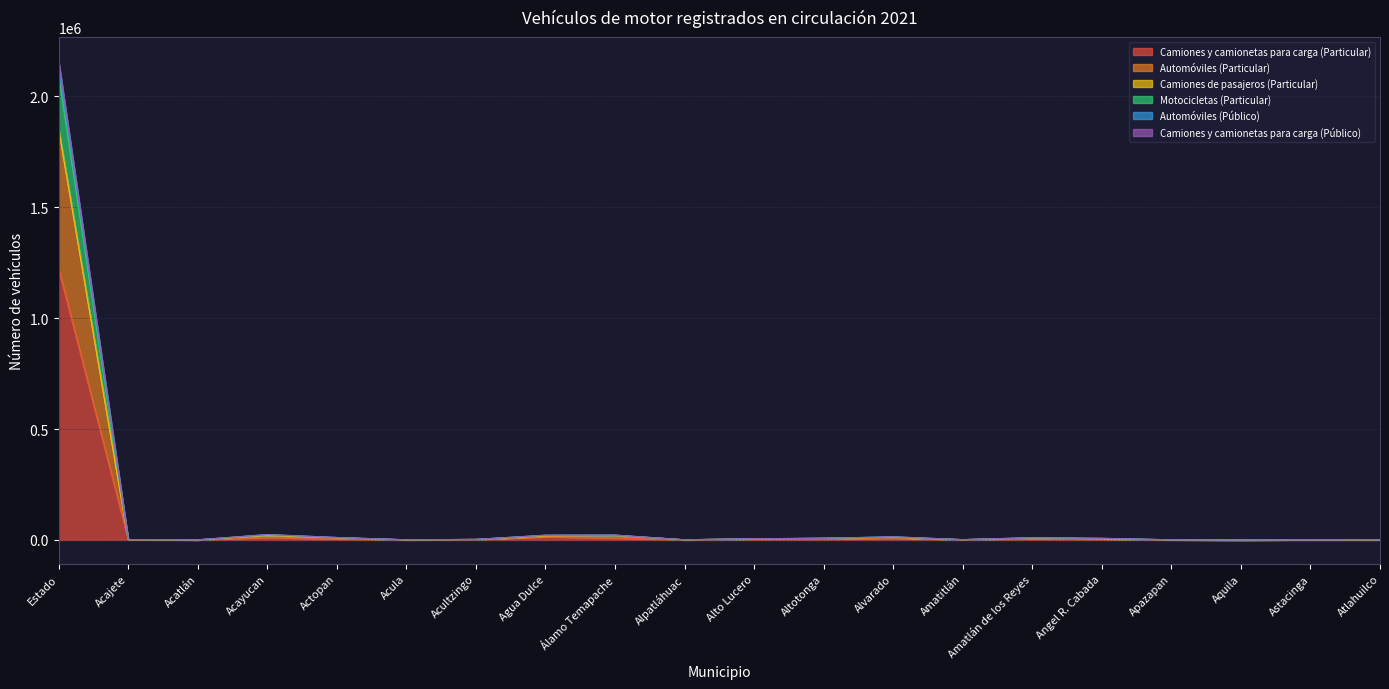

What are all the series names shown in the legend?

Camiones y camionetas para carga (Particular), Automóviles (Particular), Camiones de pasajeros (Particular), Motocicletas (Particular), Automóviles (Público), Camiones y camionetas para carga (Público)